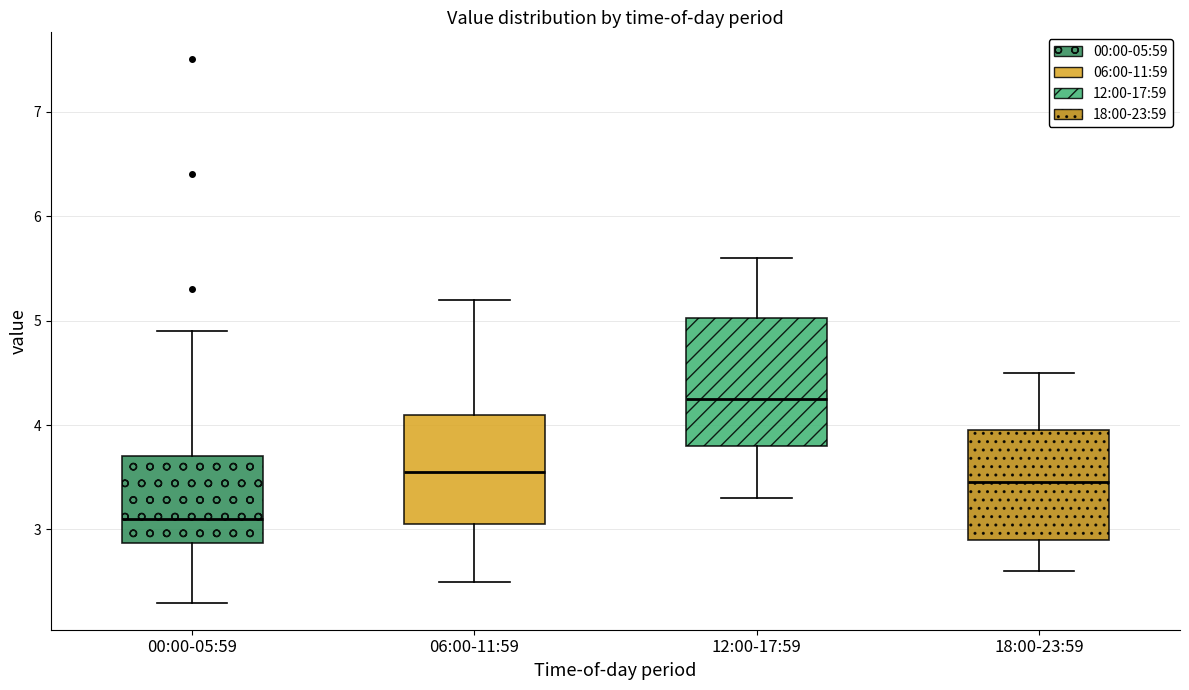

Where is the lower edge of the box for 12:00-17:59 on the y-axis? The values are not printed on the chart, so give them approximately, as read against the axis.

3.8